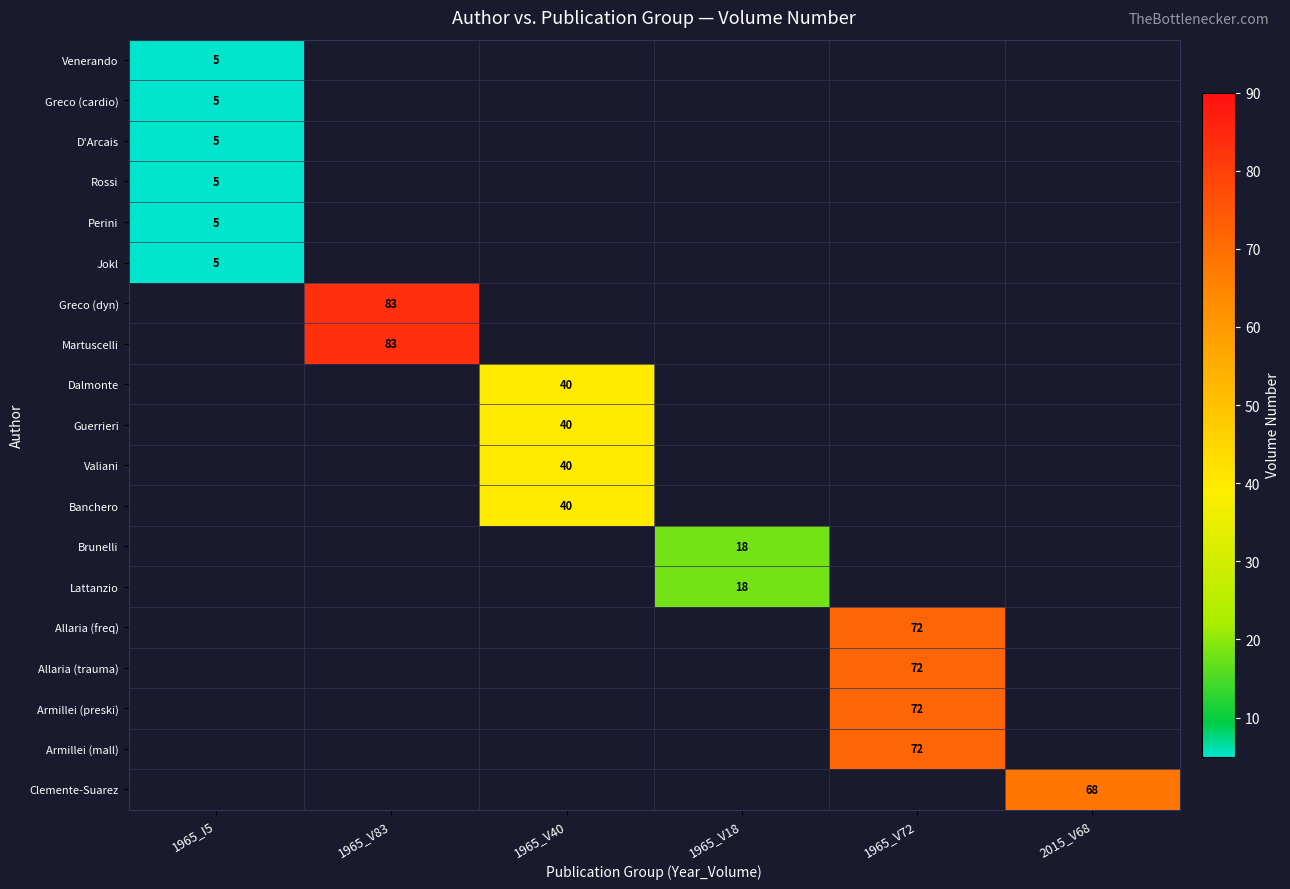

How many values in Guerrieri are above zero?

1